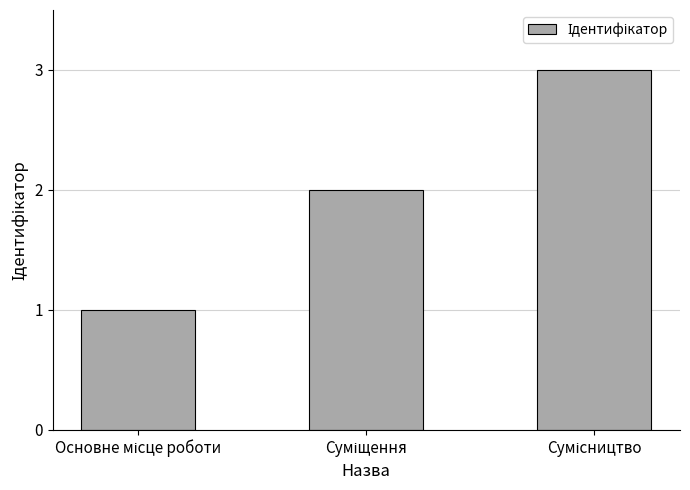

How many bars are there in total?

3